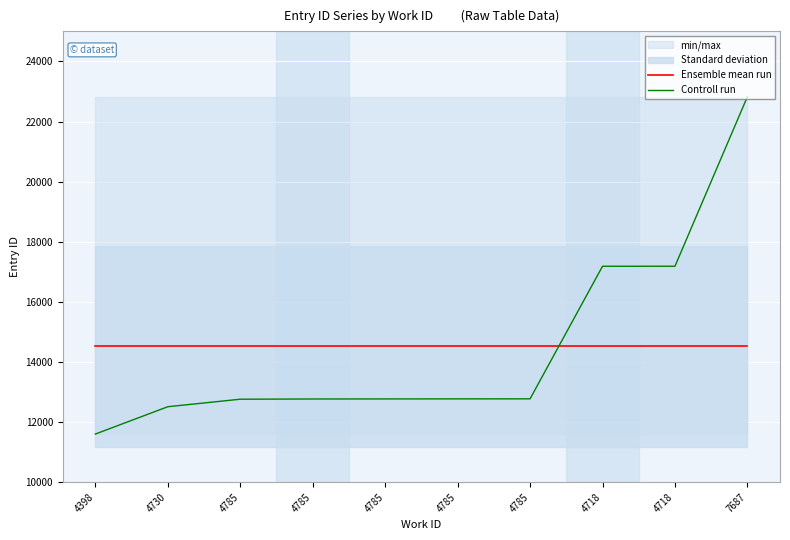

At which label does Ensemble mean run reach its peak?

4398